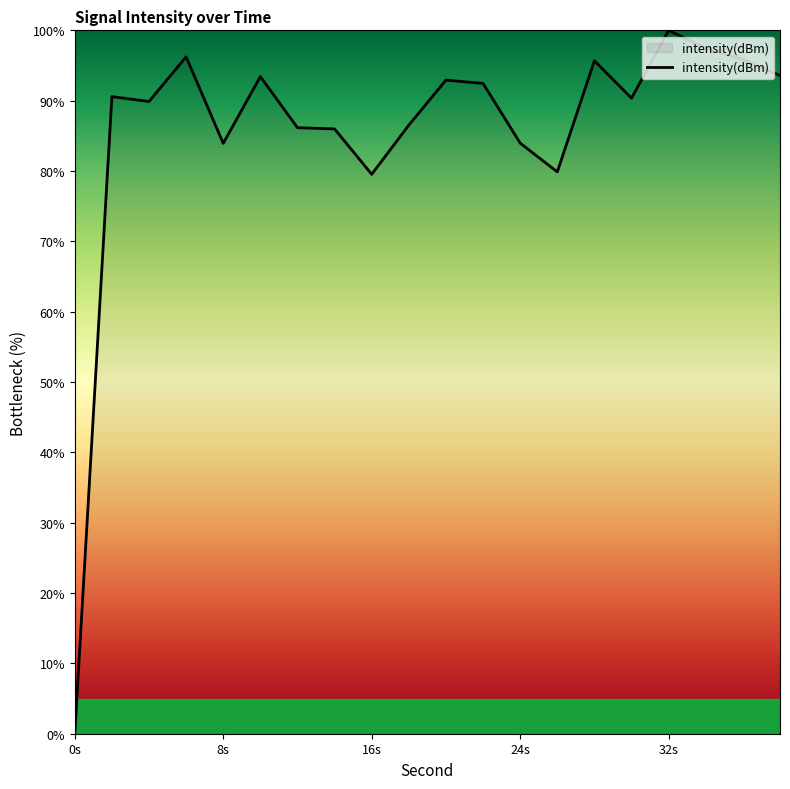

What is the greatest value displayed?

100.0